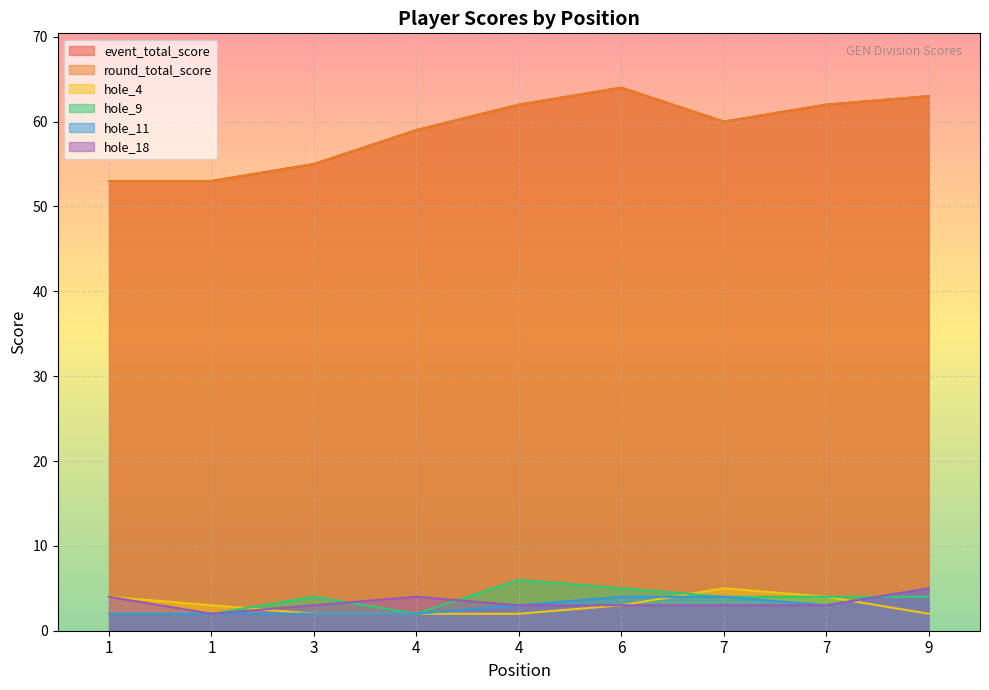

At which label does event_total_score first exceed 60?

4